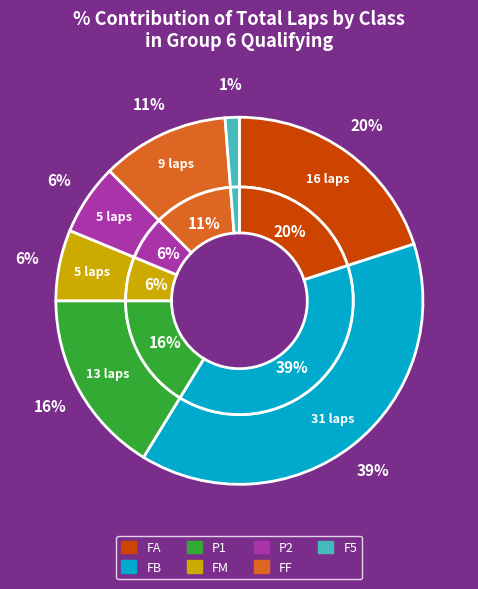

Combined, do FF and FM account for over 50%?

No